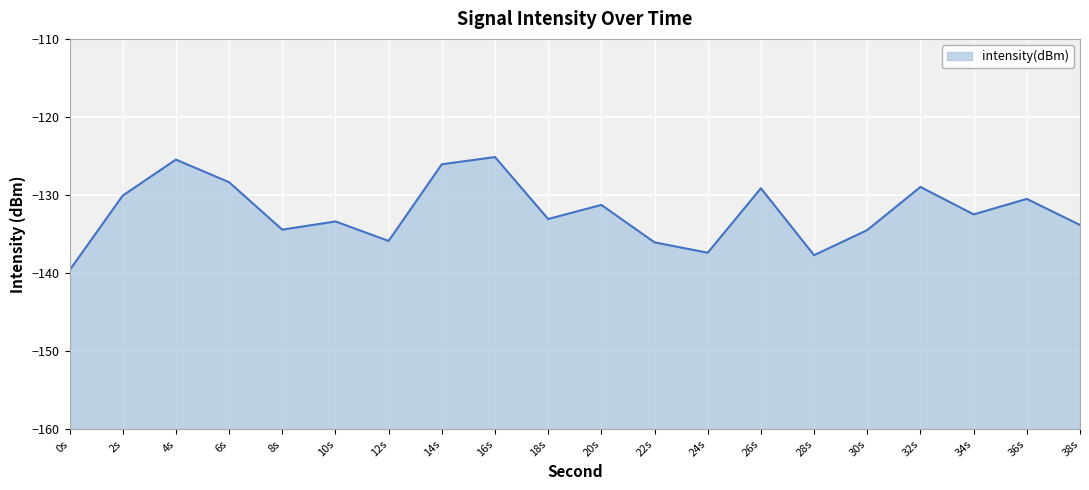

At which category does the chart reach its minimum across all series?

0s